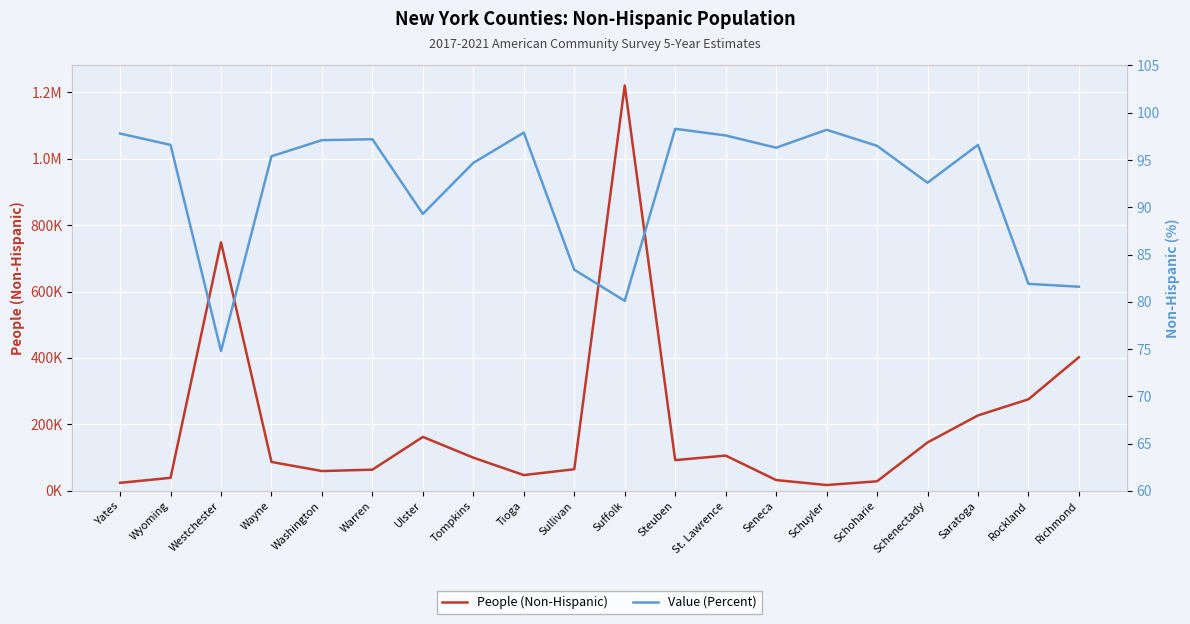

Reading left to right, what are all the values shown in this chart?

People (Non-Hispanic): Yates=24263.0	Wyoming=39316.0	Westchester=747913.0	Wayne=87122.0	Washington=59721.0	Warren=63885.0	Ulster=162429.0	Tompkins=100041.0	Tioga=47550.0	Sullivan=65223.0	Suffolk=1220030.0	Steuben=92555.0	St. Lawrence=106278.0	Seneca=32638.0	Schuyler=17594.0	Schoharie=28889.0	Schenectady=145783.0	Saratoga=227112.0	Rockland=275703.0	Richmond=402237.0
Value (Percent): Yates=97.8	Wyoming=96.6	Westchester=74.8	Wayne=95.4	Washington=97.1	Warren=97.2	Ulster=89.3	Tompkins=94.7	Tioga=97.9	Sullivan=83.4	Suffolk=80.1	Steuben=98.3	St. Lawrence=97.6	Seneca=96.3	Schuyler=98.2	Schoharie=96.5	Schenectady=92.6	Saratoga=96.6	Rockland=81.9	Richmond=81.6